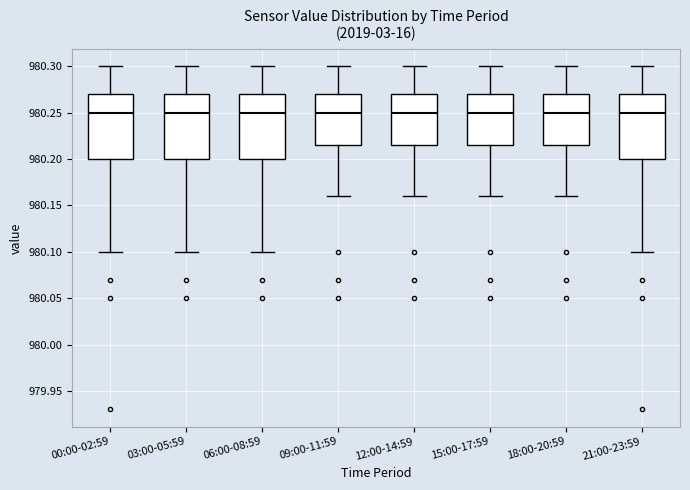

Reading left to right, transcribe this box plot: for each box, give where its median line is, the range the box spans, and where its two whiskers end, as read against the y-axis. The values are not printed on the chart, so give them approximately, as read against the axis.

00:00-02:59: median 980.250, box 980.200 to 980.270, whiskers 980.100 to 980.300
03:00-05:59: median 980.250, box 980.200 to 980.270, whiskers 980.100 to 980.300
06:00-08:59: median 980.250, box 980.200 to 980.270, whiskers 980.100 to 980.300
09:00-11:59: median 980.250, box 980.215 to 980.270, whiskers 980.160 to 980.300
12:00-14:59: median 980.250, box 980.215 to 980.270, whiskers 980.160 to 980.300
15:00-17:59: median 980.250, box 980.215 to 980.270, whiskers 980.160 to 980.300
18:00-20:59: median 980.250, box 980.215 to 980.270, whiskers 980.160 to 980.300
21:00-23:59: median 980.250, box 980.200 to 980.270, whiskers 980.100 to 980.300